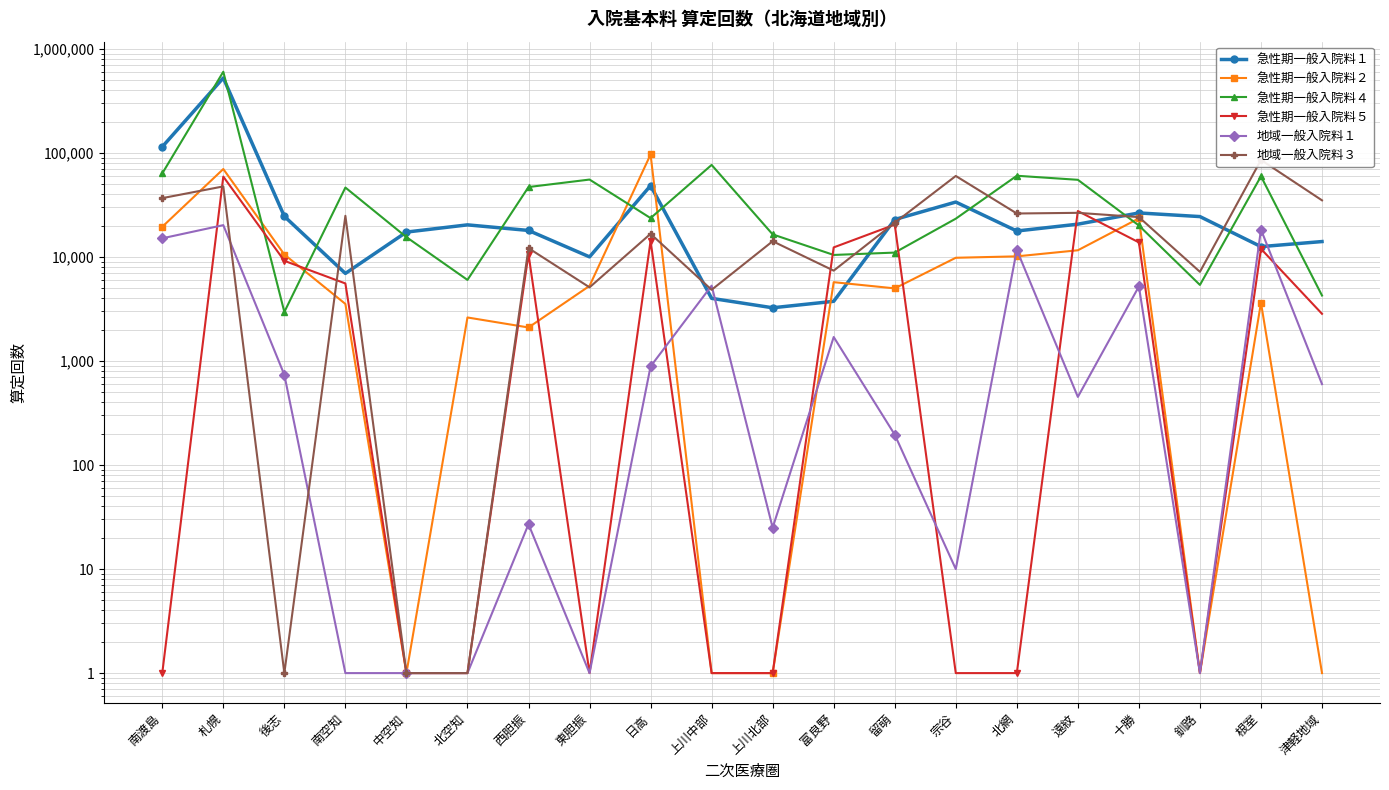

At which category does 急性期一般入院料４ reach its first local peak?

札幌